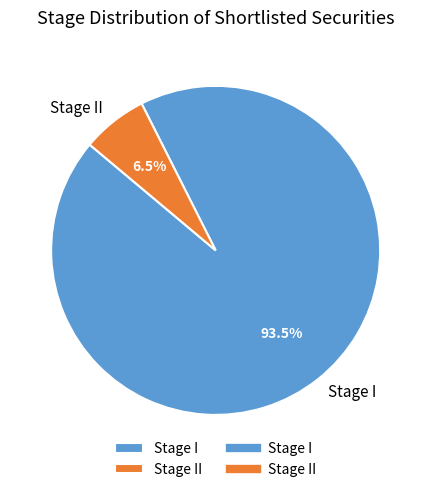

Between Stage II and Stage I, which is larger?

Stage I